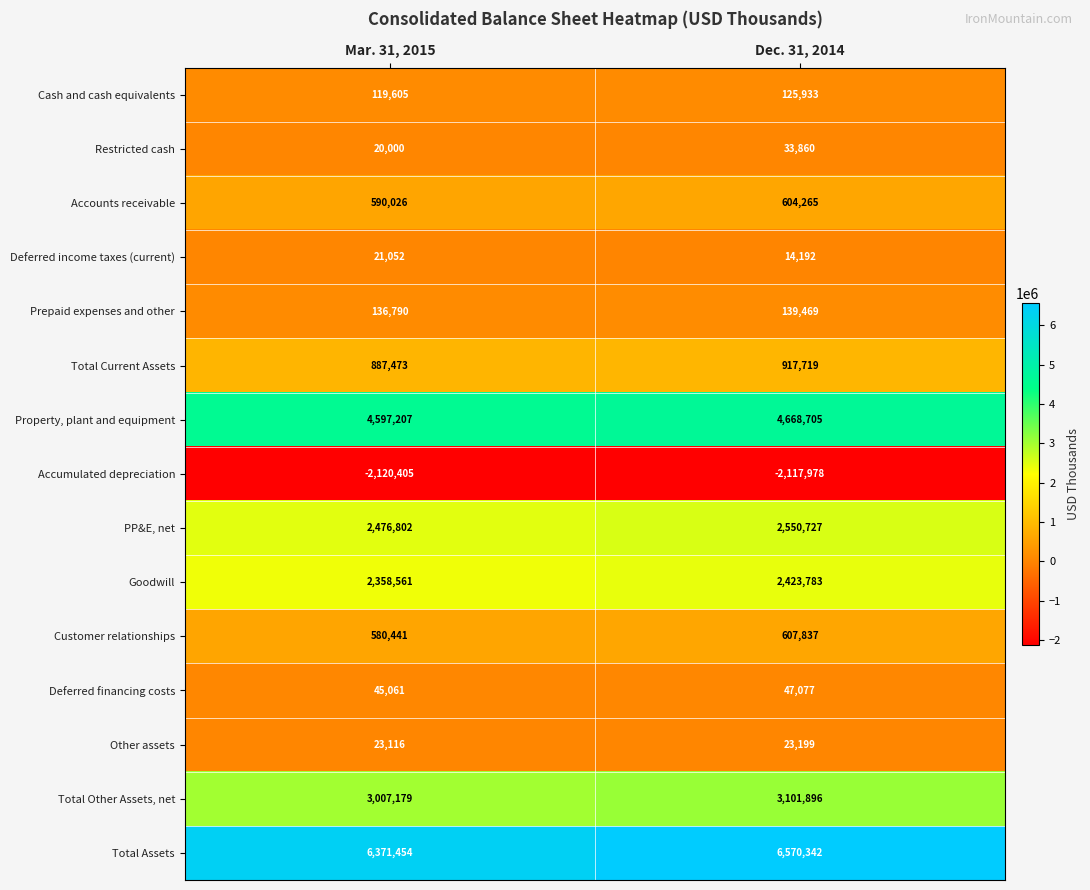

Rank the series by their maximum value, from lowest to highest.

Accumulated depreciation, Deferred income taxes (current), Other assets, Restricted cash, Deferred financing costs, Cash and cash equivalents, Prepaid expenses and other, Accounts receivable, Customer relationships, Total Current Assets, Goodwill, PP&E, net, Total Other Assets, net, Property, plant and equipment, Total Assets